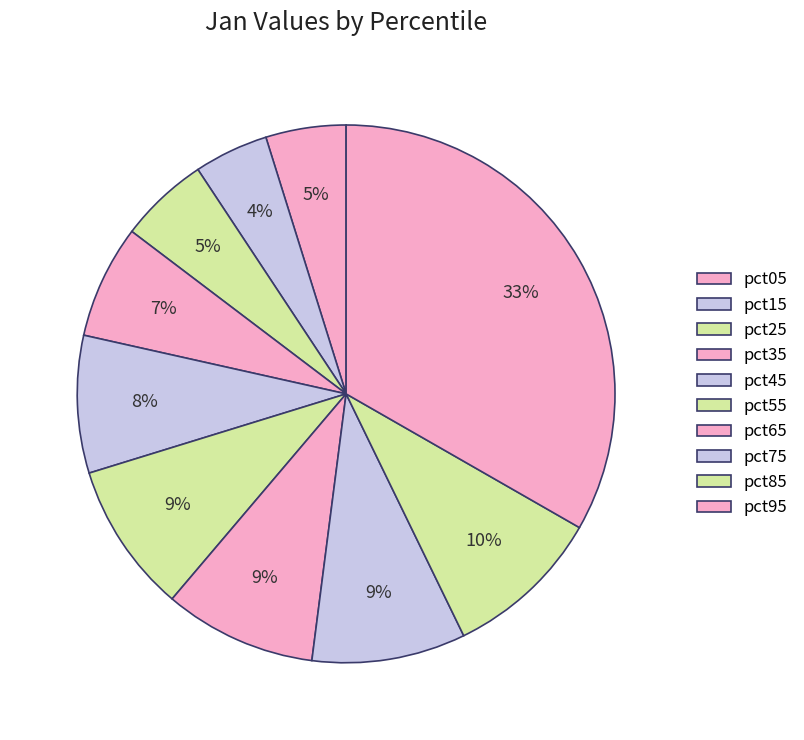

Combined, what portion of the pie is pct65 and pct45?

17.4%